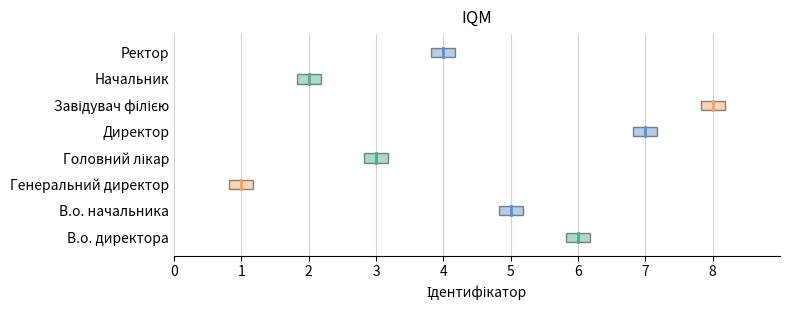

What is the average value?

4